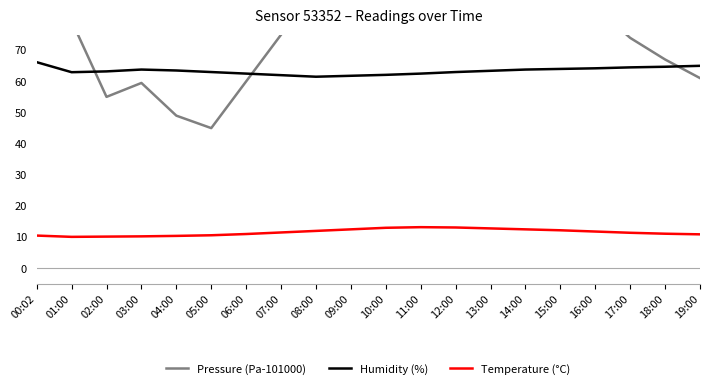

How many data points does each series have?

20